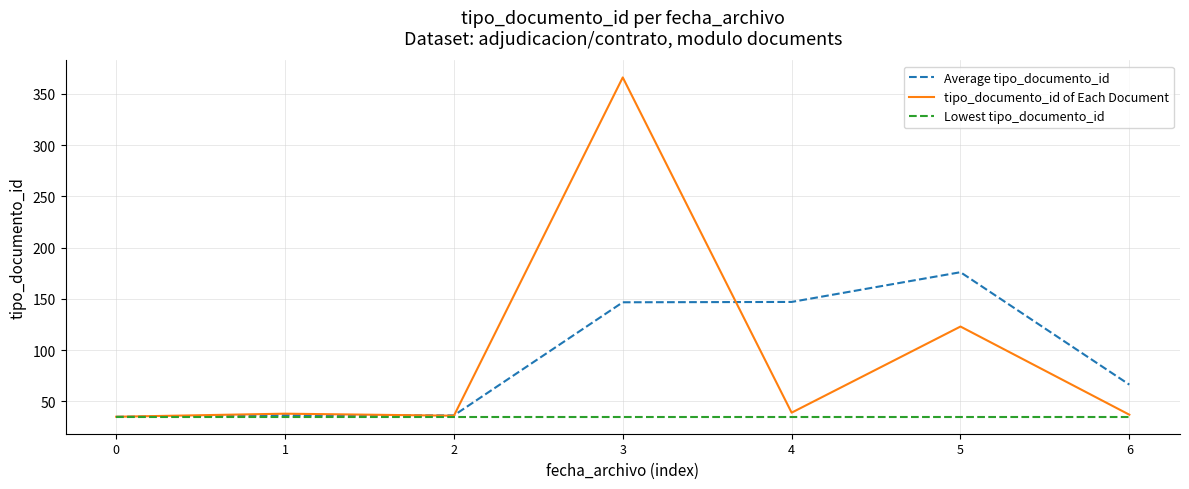

Does the chart have visible grid lines?

Yes